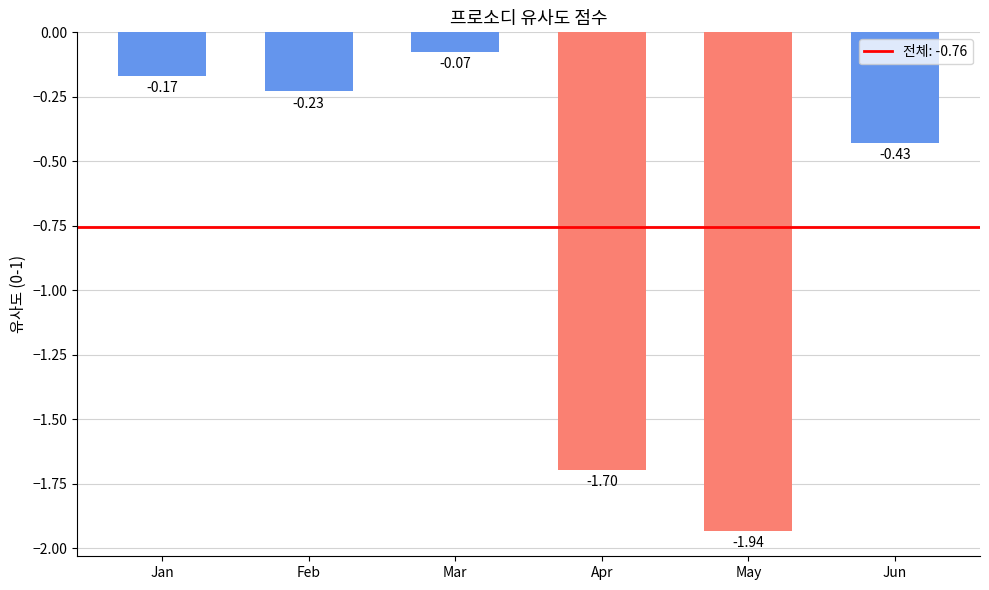

Between Feb and Mar, which is larger?

Mar